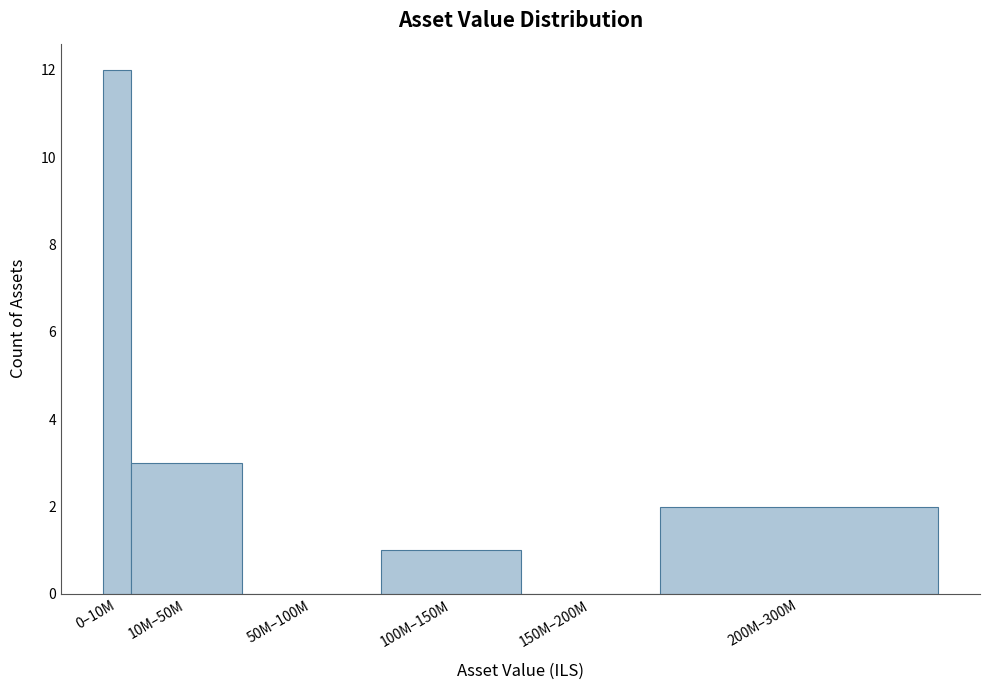

Reading left to right, transcribe all the data shown in this chart.

0–10M=12	10M–50M=3	50M–100M=0	100M–150M=1	150M–200M=0	200M–300M=2